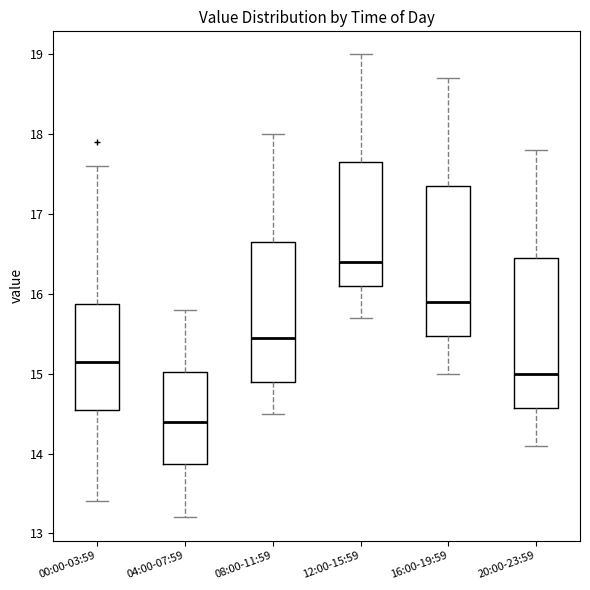

Reading left to right, transcribe this box plot: for each box, give where its median line is, the range the box spans, and where its two whiskers end, as read against the y-axis. The values are not printed on the chart, so give them approximately, as read against the axis.

00:00-03:59: median 15.2, box 14.6 to 15.9, whiskers 13.4 to 17.6
04:00-07:59: median 14.4, box 13.9 to 15.0, whiskers 13.2 to 15.8
08:00-11:59: median 15.5, box 14.9 to 16.7, whiskers 14.5 to 18.0
12:00-15:59: median 16.4, box 16.1 to 17.7, whiskers 15.7 to 19.0
16:00-19:59: median 15.9, box 15.5 to 17.4, whiskers 15.0 to 18.7
20:00-23:59: median 15.0, box 14.6 to 16.5, whiskers 14.1 to 17.8